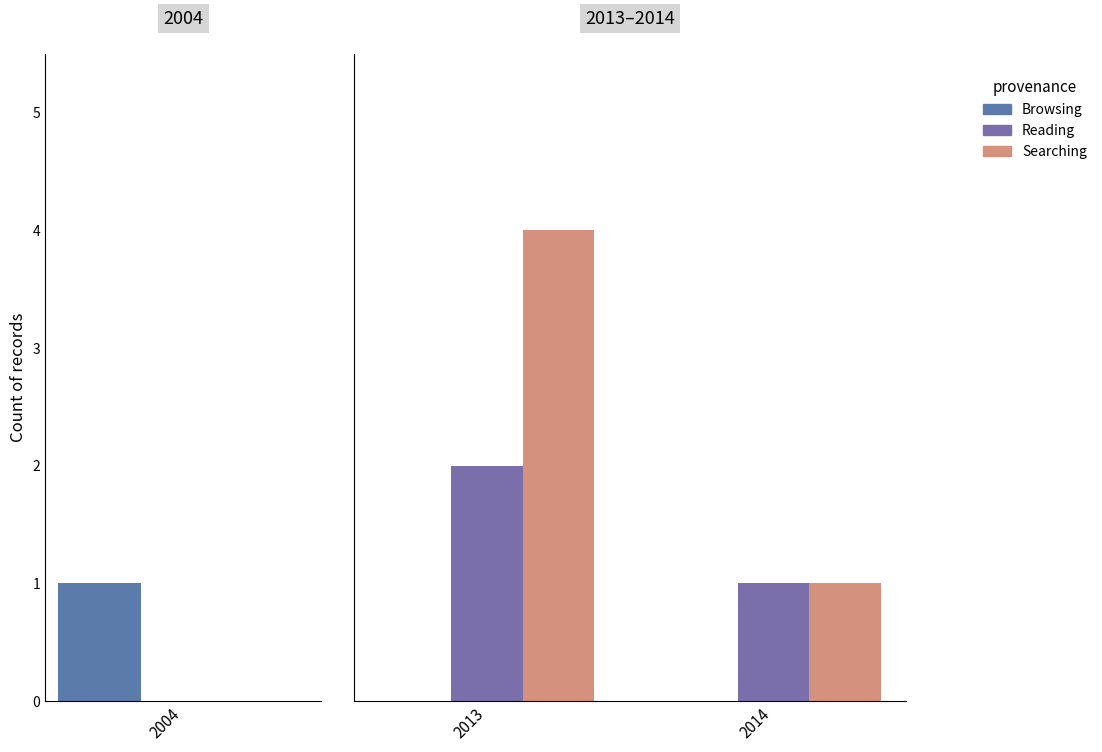

Are the bars horizontal?

No